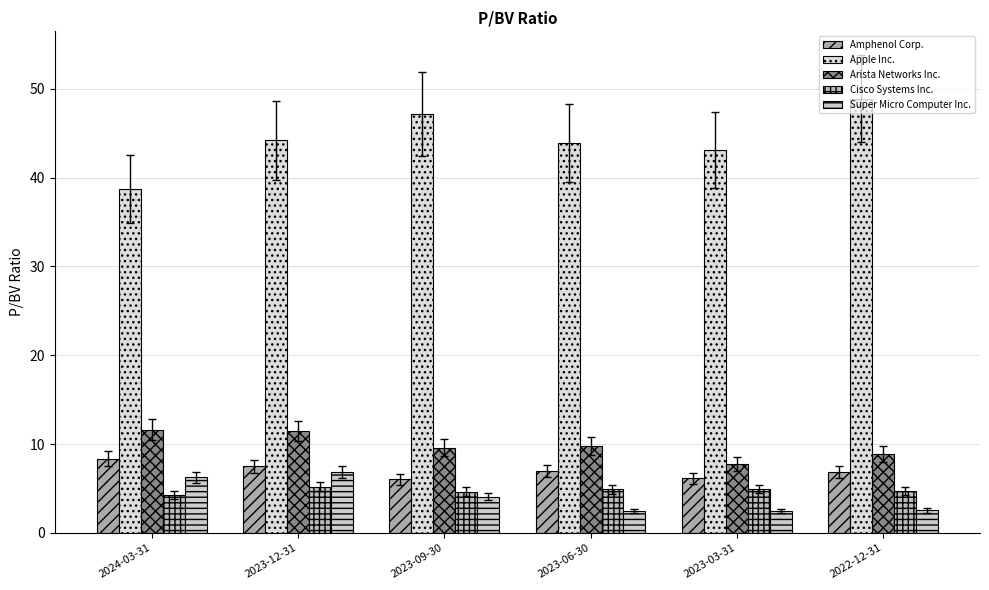

What is the minimum value for Super Micro Computer Inc.?

2.5